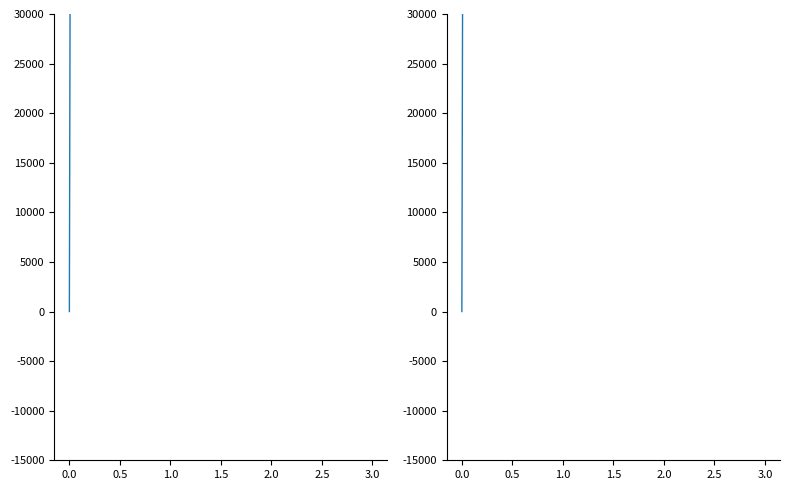

What is the sum of all values?

13440149